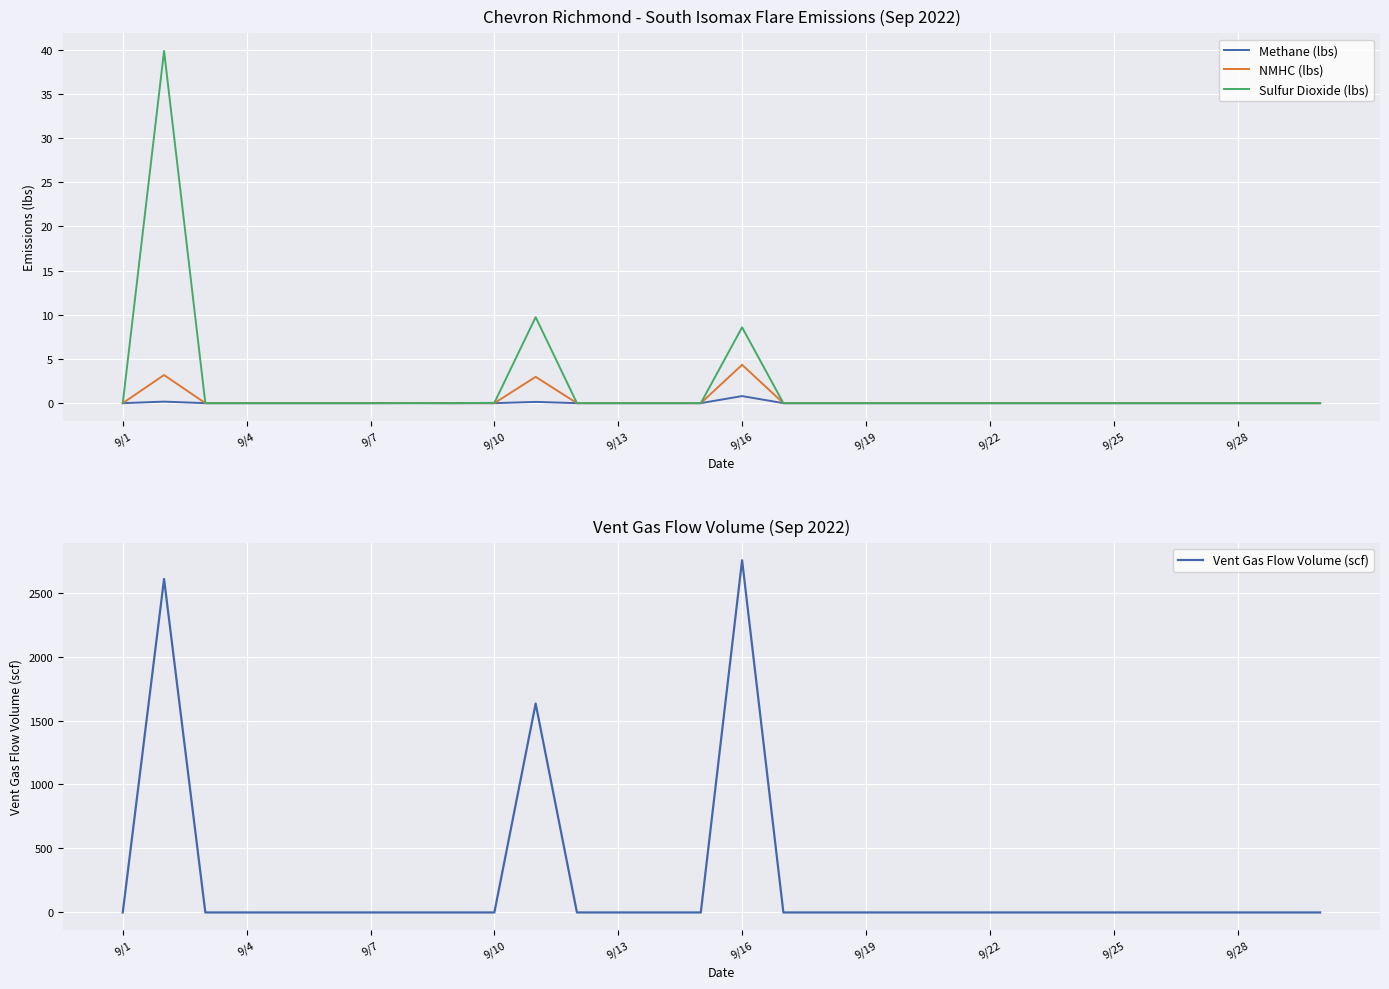

True or false: Methane (lbs) and NMHC (lbs) cross at least once.

False